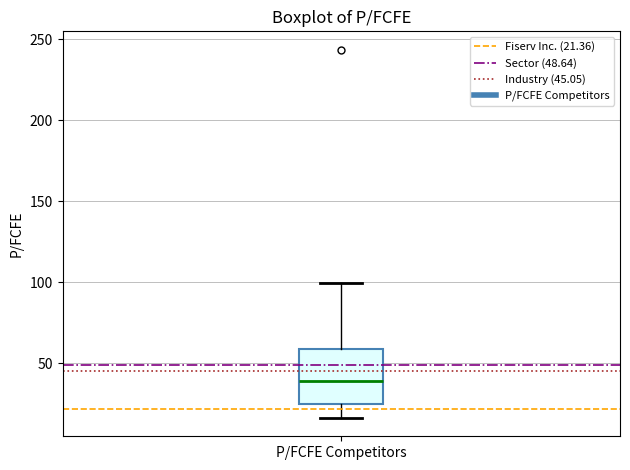

Where is the lower edge of the box for P/FCFE Competitors on the y-axis? The values are not printed on the chart, so give them approximately, as read against the axis.

25